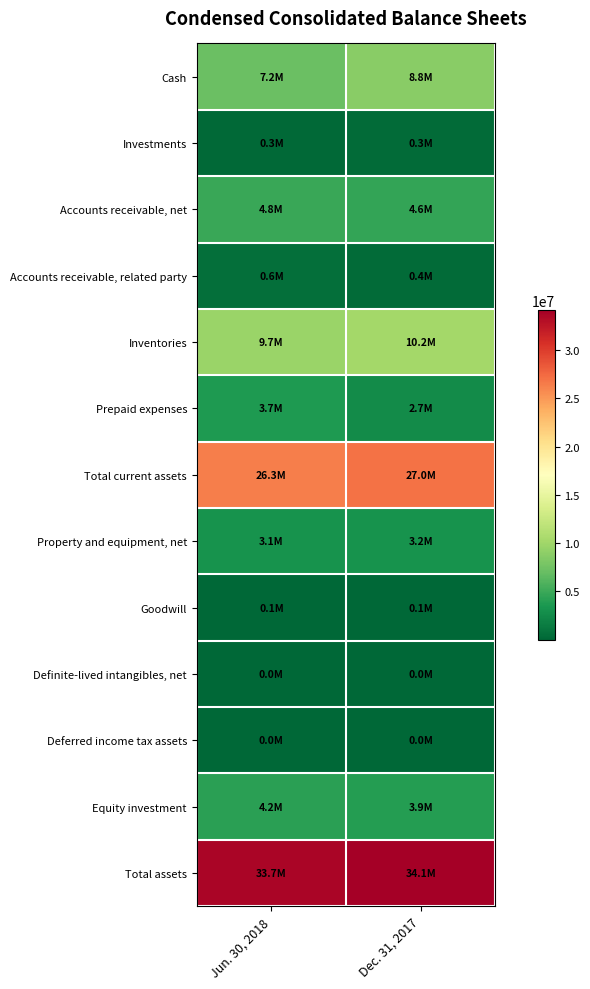

How many categories are shown in the chart?

2